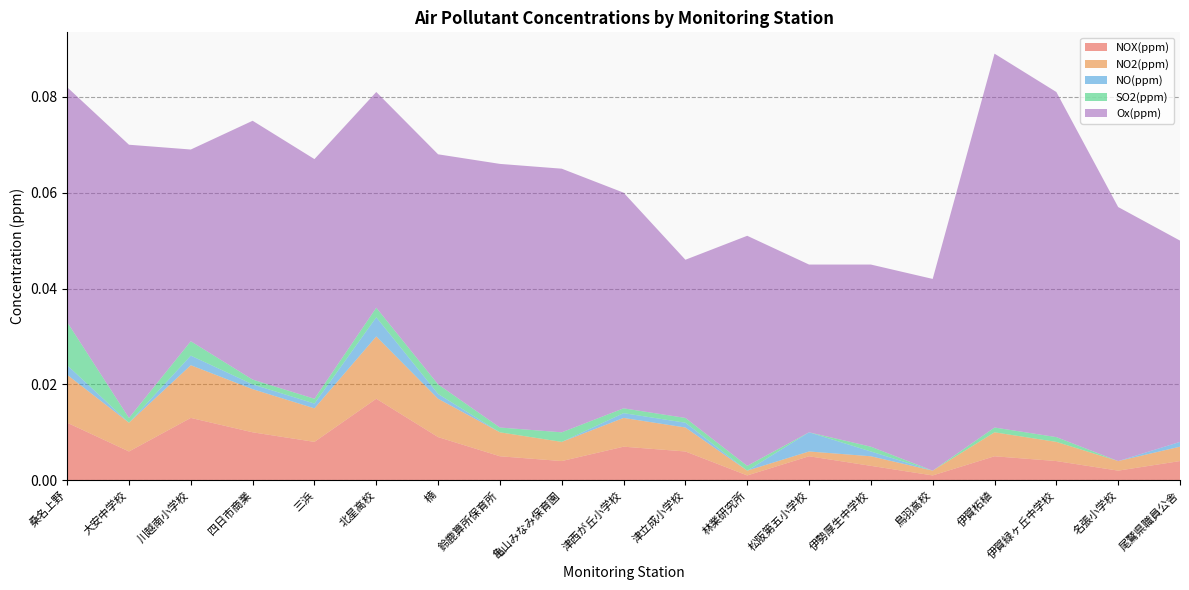

Reading left to right, list all the values displayed in this chart.

NOX(ppm): 桑名上野=0.0	大安中学校=0.0	川越南小学校=0.0	四日市商業=0.0	三浜=0.0	北星高校=0.0	楠=0.0	鈴鹿算所保育所=0.0	亀山みなみ保育園=0.0	津西が丘小学校=0.0	津立成小学校=0.0	林業研究所=0.0	松阪第五小学校=0.0	伊勢厚生中学校=0.0	鳥羽高校=0.0	伊賀柘植=0.0	伊賀緑ヶ丘中学校=0.0	名張小学校=0.0	尾鷲県職員公舎=0.0
NO2(ppm): 桑名上野=0.0	大安中学校=0.0	川越南小学校=0.0	四日市商業=0.0	三浜=0.0	北星高校=0.0	楠=0.0	鈴鹿算所保育所=0.0	亀山みなみ保育園=0.0	津西が丘小学校=0.0	津立成小学校=0.0	林業研究所=0.0	松阪第五小学校=0.0	伊勢厚生中学校=0.0	鳥羽高校=0.0	伊賀柘植=0.0	伊賀緑ヶ丘中学校=0.0	名張小学校=0.0	尾鷲県職員公舎=0.0
NO(ppm): 桑名上野=0.0	大安中学校=0.0	川越南小学校=0.0	四日市商業=0.0	三浜=0.0	北星高校=0.0	楠=0.0	鈴鹿算所保育所=0.0	亀山みなみ保育園=0.0	津西が丘小学校=0.0	津立成小学校=0.0	林業研究所=0.0	松阪第五小学校=0.0	伊勢厚生中学校=0.0	鳥羽高校=0.0	伊賀柘植=0.0	伊賀緑ヶ丘中学校=0.0	名張小学校=0.0	尾鷲県職員公舎=0.0
SO2(ppm): 桑名上野=0.0	大安中学校=0.0	川越南小学校=0.0	四日市商業=0.0	三浜=0.0	北星高校=0.0	楠=0.0	鈴鹿算所保育所=0.0	亀山みなみ保育園=0.0	津西が丘小学校=0.0	津立成小学校=0.0	林業研究所=0.0	松阪第五小学校=0.0	伊勢厚生中学校=0.0	鳥羽高校=0.0	伊賀柘植=0.0	伊賀緑ヶ丘中学校=0.0	名張小学校=0.0	尾鷲県職員公舎=0.0
Ox(ppm): 桑名上野=0.0	大安中学校=0.1	川越南小学校=0.0	四日市商業=0.1	三浜=0.1	北星高校=0.0	楠=0.0	鈴鹿算所保育所=0.1	亀山みなみ保育園=0.1	津西が丘小学校=0.0	津立成小学校=0.0	林業研究所=0.0	松阪第五小学校=0.0	伊勢厚生中学校=0.0	鳥羽高校=0.0	伊賀柘植=0.1	伊賀緑ヶ丘中学校=0.1	名張小学校=0.1	尾鷲県職員公舎=0.0